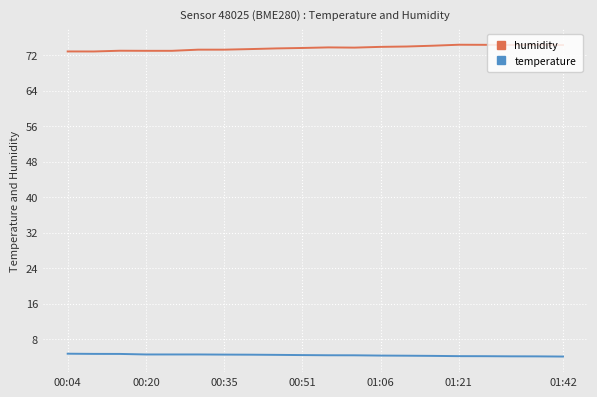

True or false: humidity and temperature cross at least once.

False